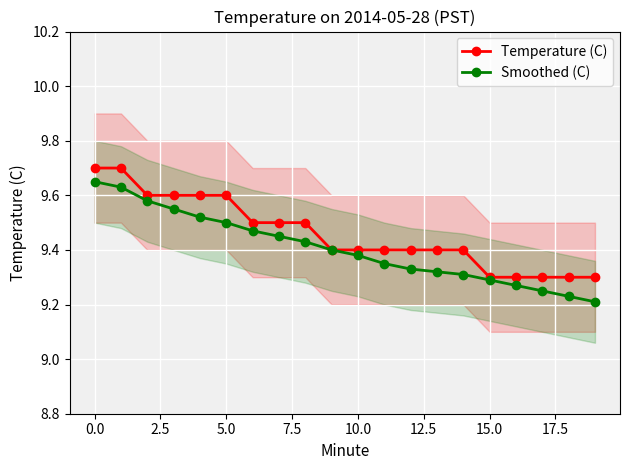

Count the Smoothed (C) values in the range 9 to 10.

20